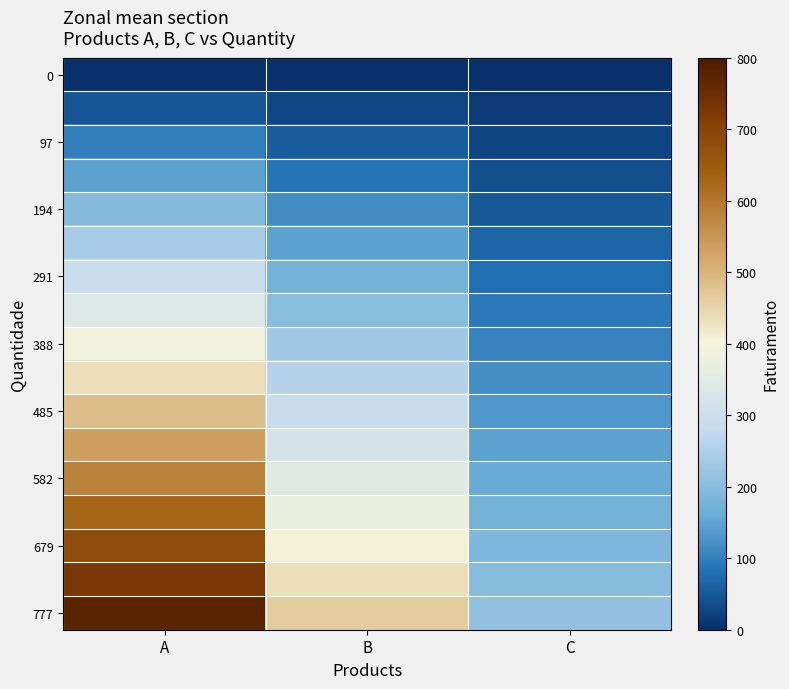

Between A and B, which is larger?

A